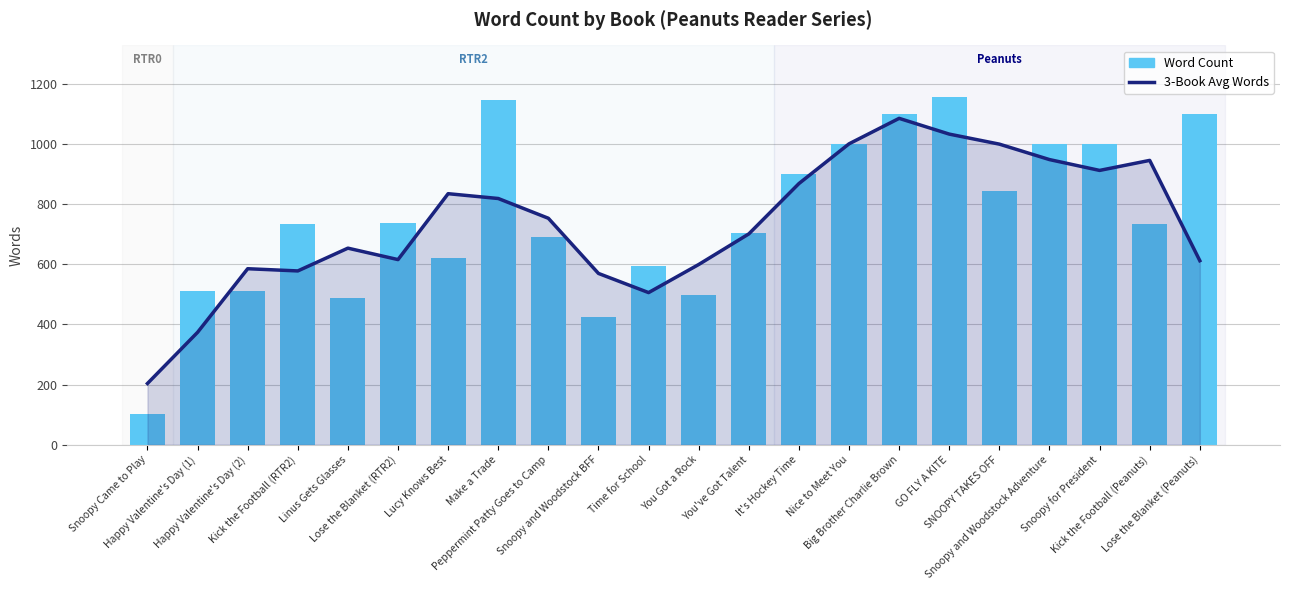

Between Make a Trade and Peppermint Patty Goes to Camp, which is larger?

Make a Trade